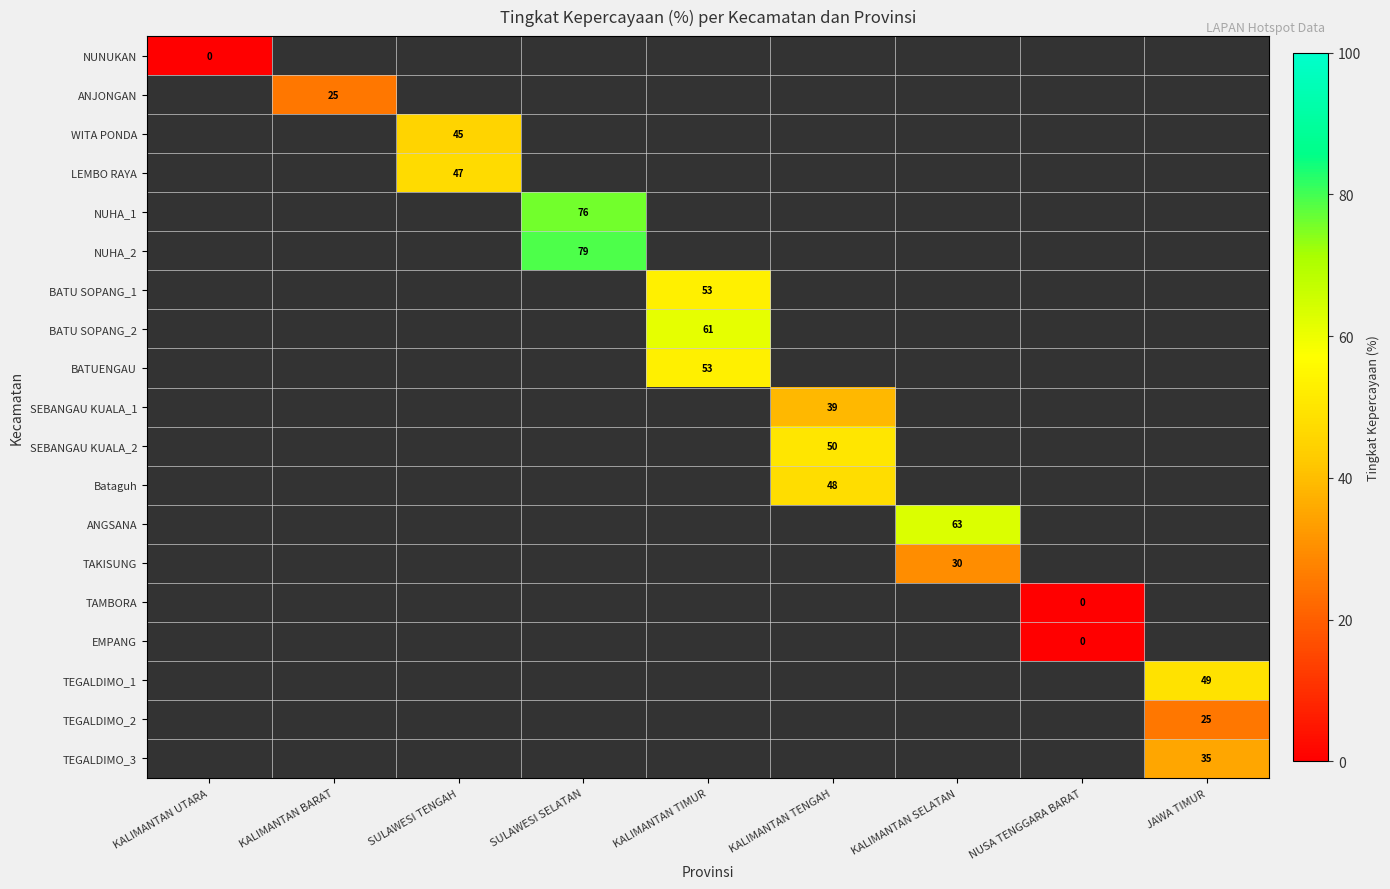

Is the value of Bataguh at KALIMANTAN TENGAH greater than the value of ANGSANA at KALIMANTAN SELATAN?

No